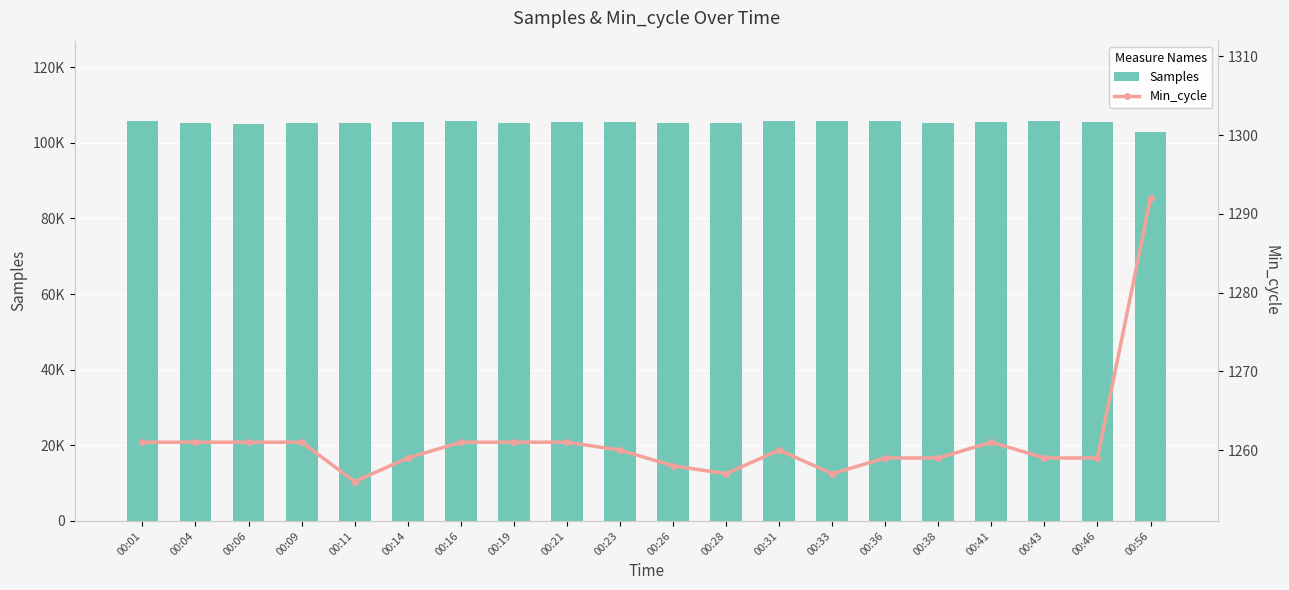

What is the value of the Min_cycle bar at the 8th from the left?

1261